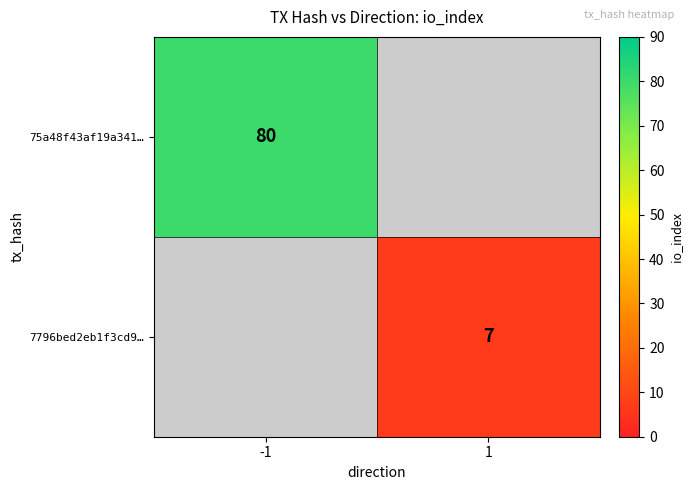

The value of 7796bed2eb1f3cd9… at 1 is 7. True or false?

True